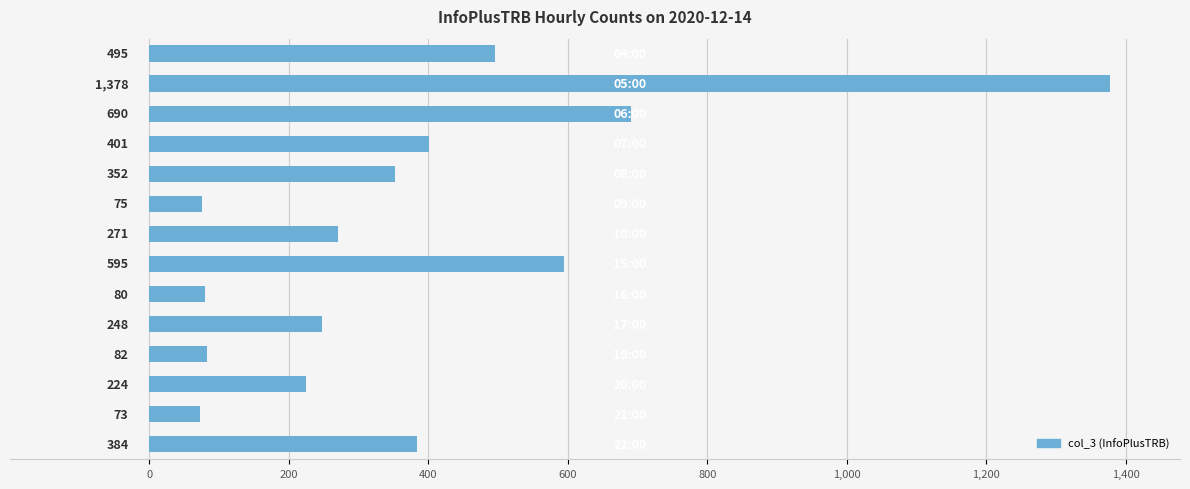

What is the sum of all values?

5348